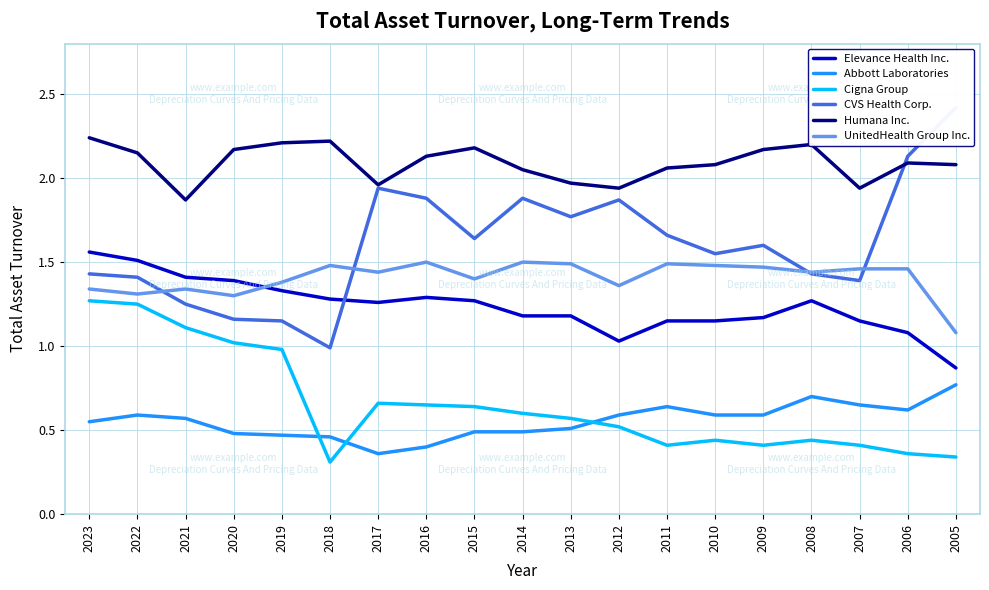

Rank the series by their maximum value, from lowest to highest.

Abbott Laboratories, Cigna Group, UnitedHealth Group Inc., Elevance Health Inc., Humana Inc., CVS Health Corp.